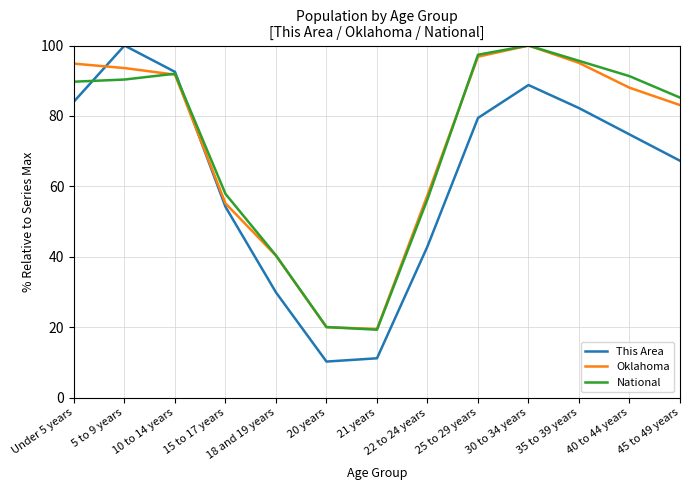

What is the difference between the maximum and second lowest values in the National series?

79.9